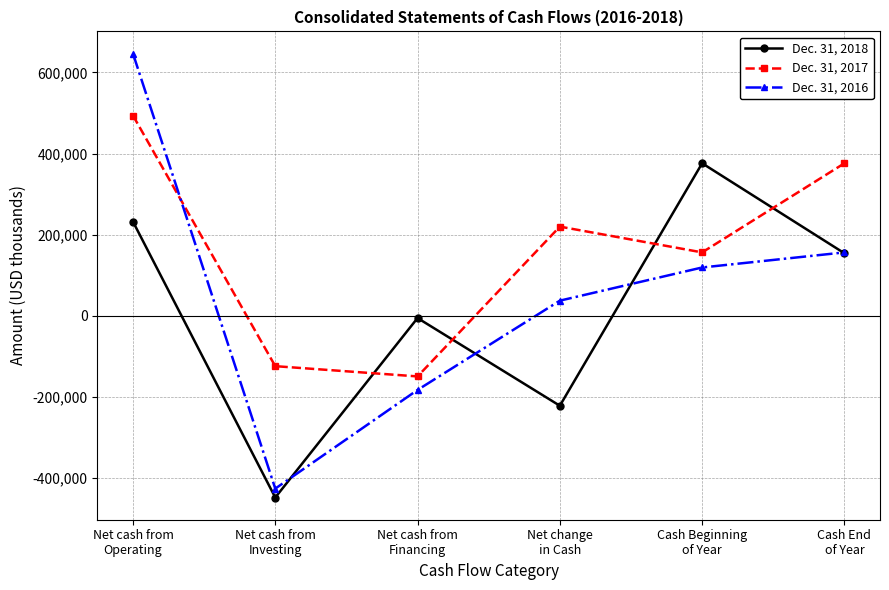

Is this an area chart (filled region under the line)?

No